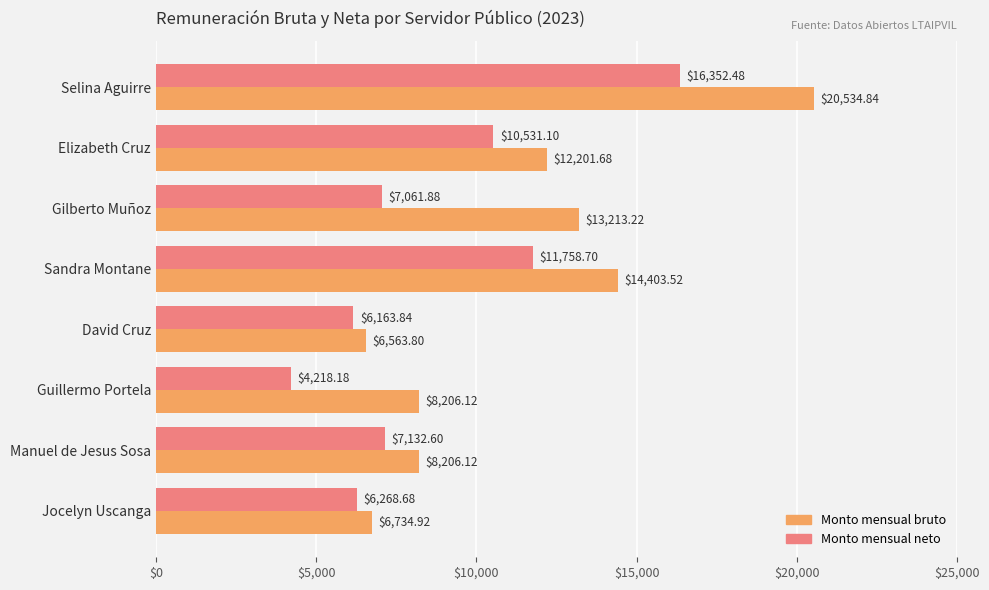

Rank the categories by Monto mensual neto value from highest to lowest.

Selina Aguirre, Sandra Montane, Elizabeth Cruz, Manuel de Jesus Sosa, Gilberto Muñoz, Jocelyn Uscanga, David Cruz, Guillermo Portela